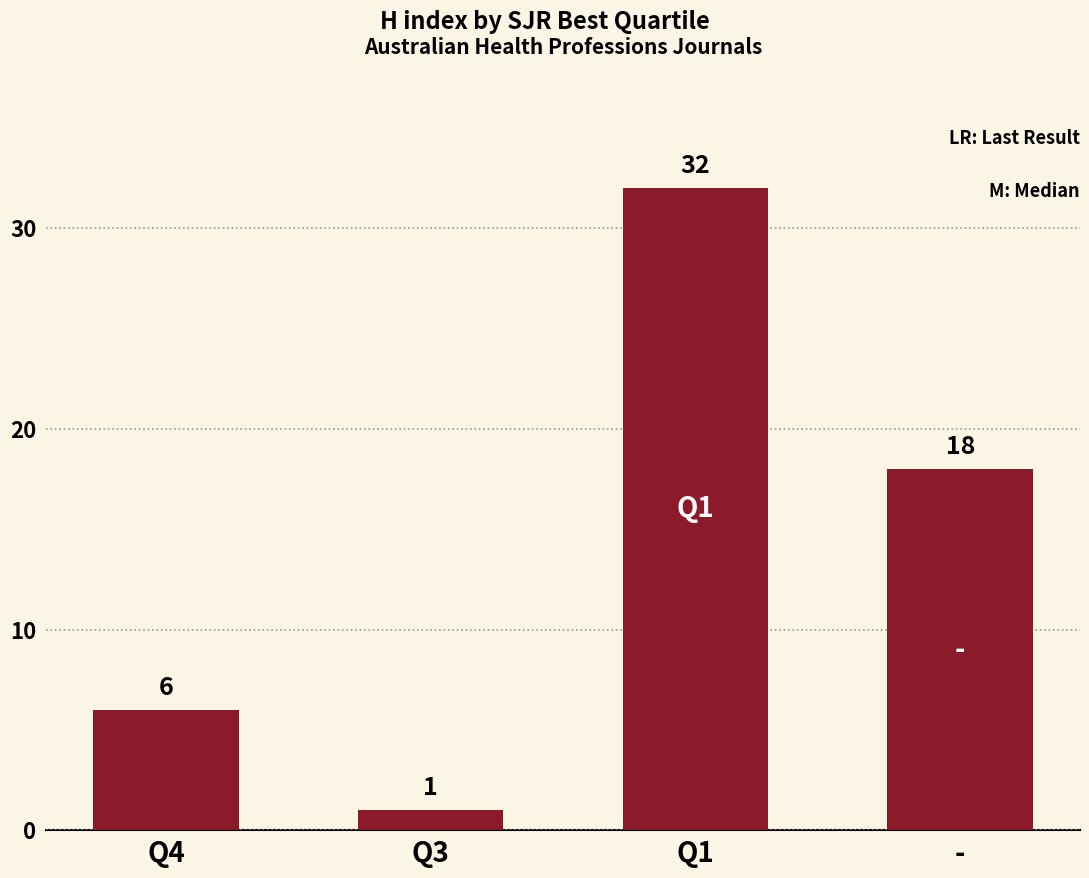

What is the change in value from Q3 to Q1?

+31